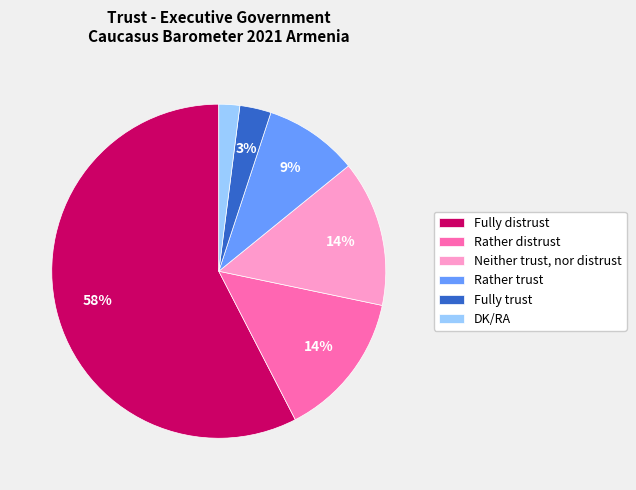

Between Rather trust and Fully trust, which is larger?

Rather trust